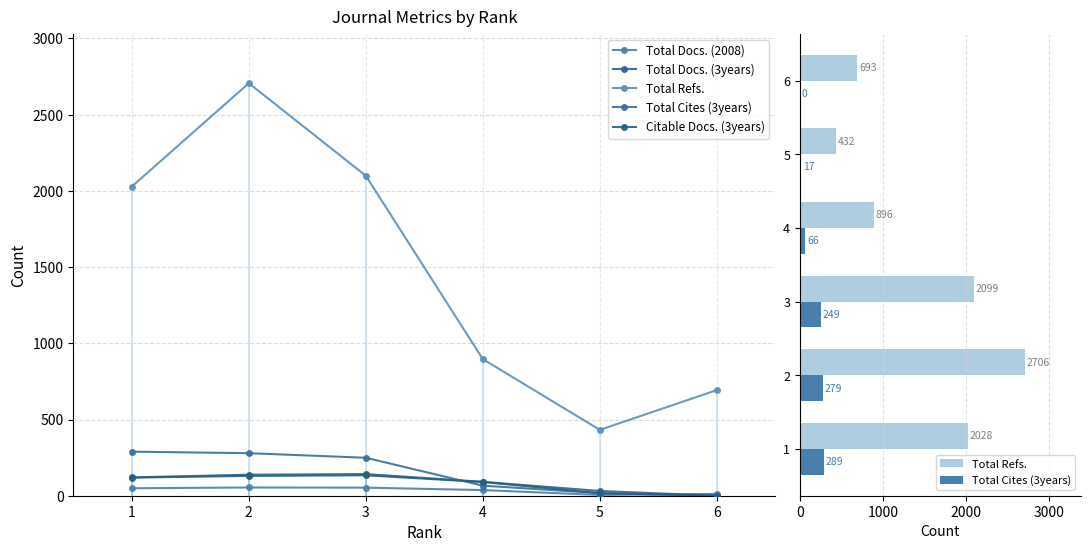

How many positive values does the Citable Docs. (3years) series have?

5